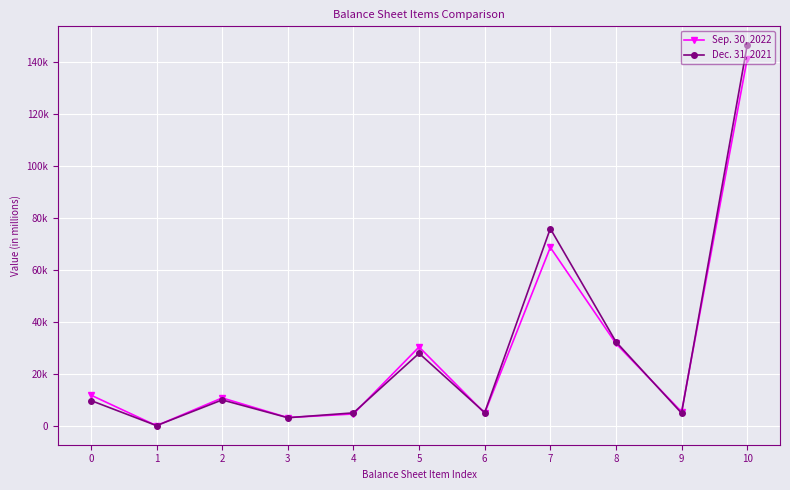

Does the chart have visible grid lines?

Yes